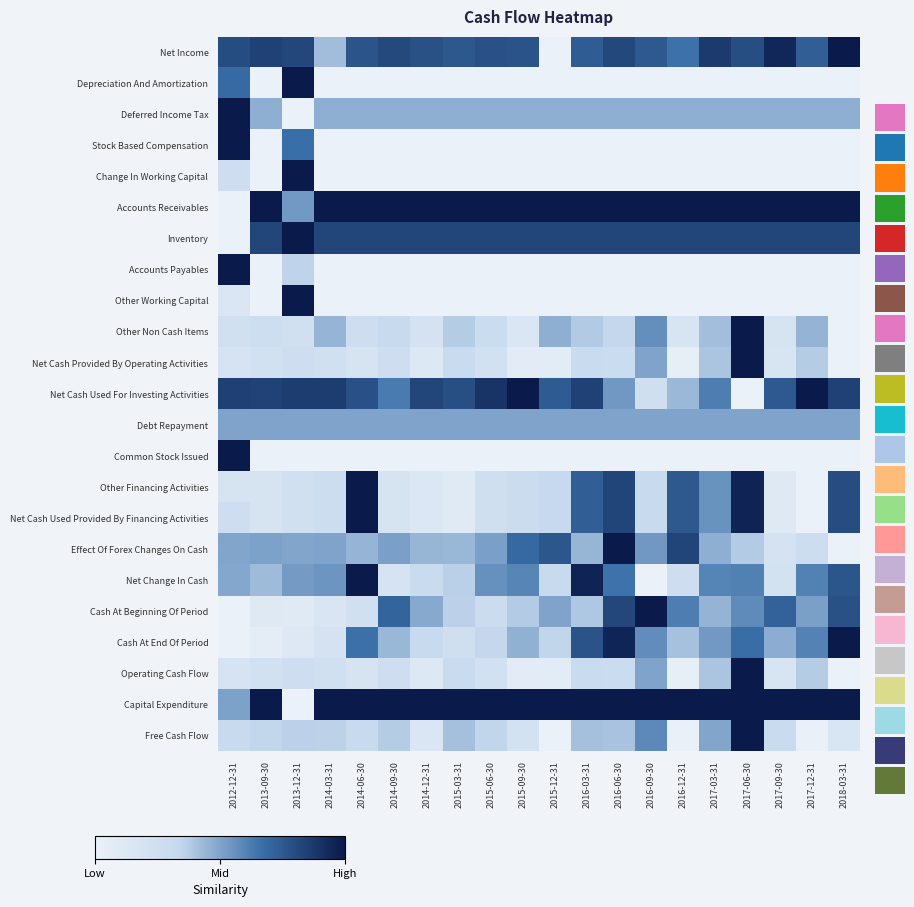

The value of Effect Of Forex Changes On Cash at 2018-03-31 is -0.6. True or false?

False